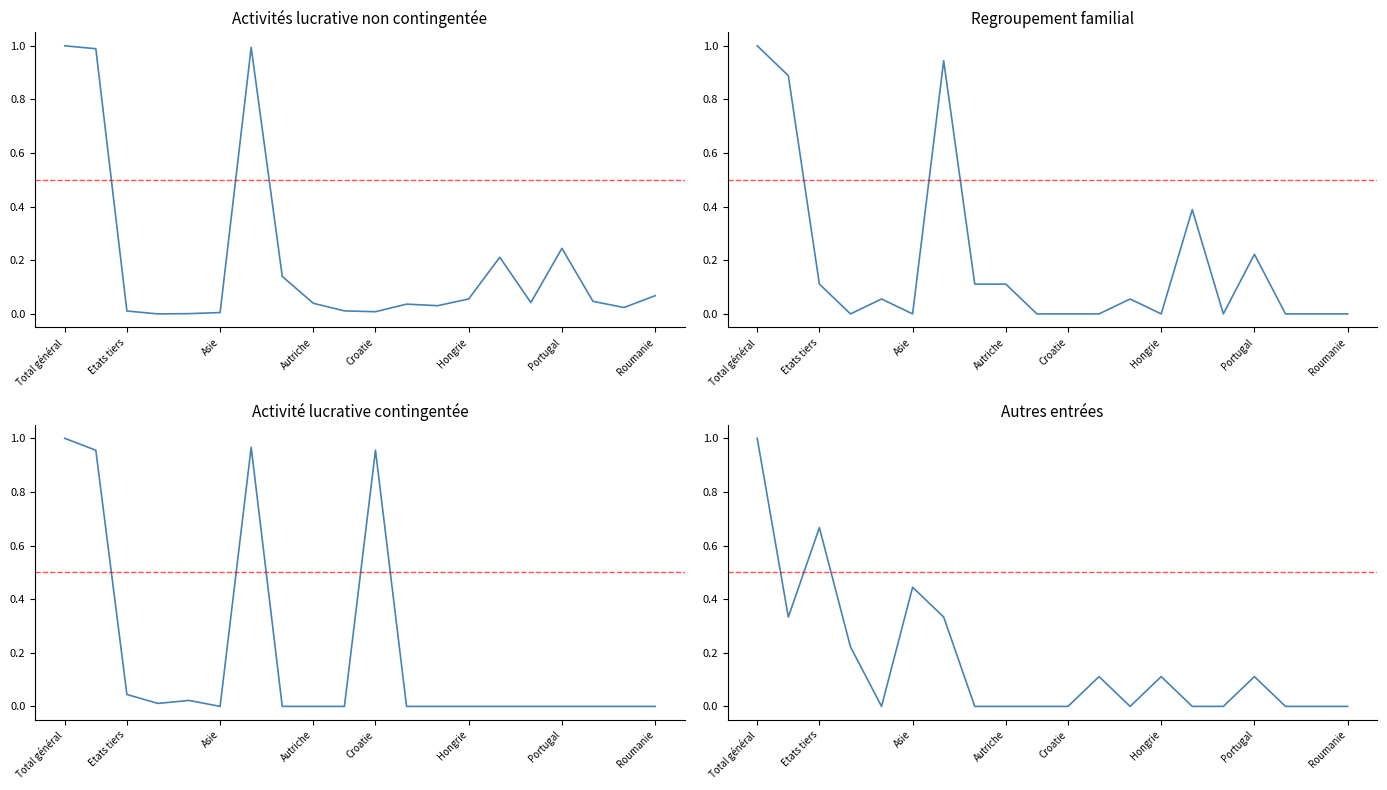

What is the total value across all series at 12?

0.1